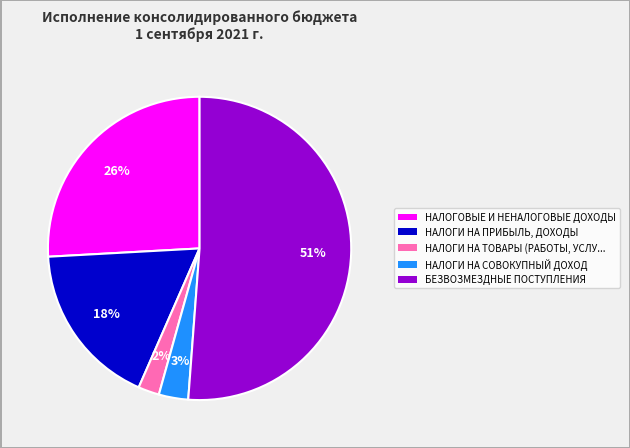

To the nearest percent, what is the difference between the largest and smallest slice percentages?

49%